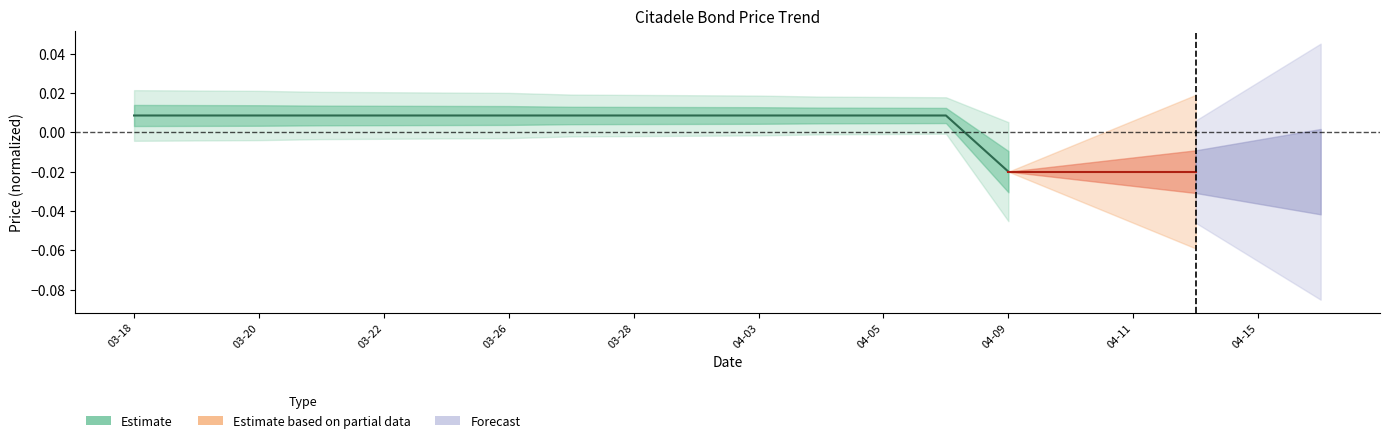

Is this an area chart (filled region under the line)?

No